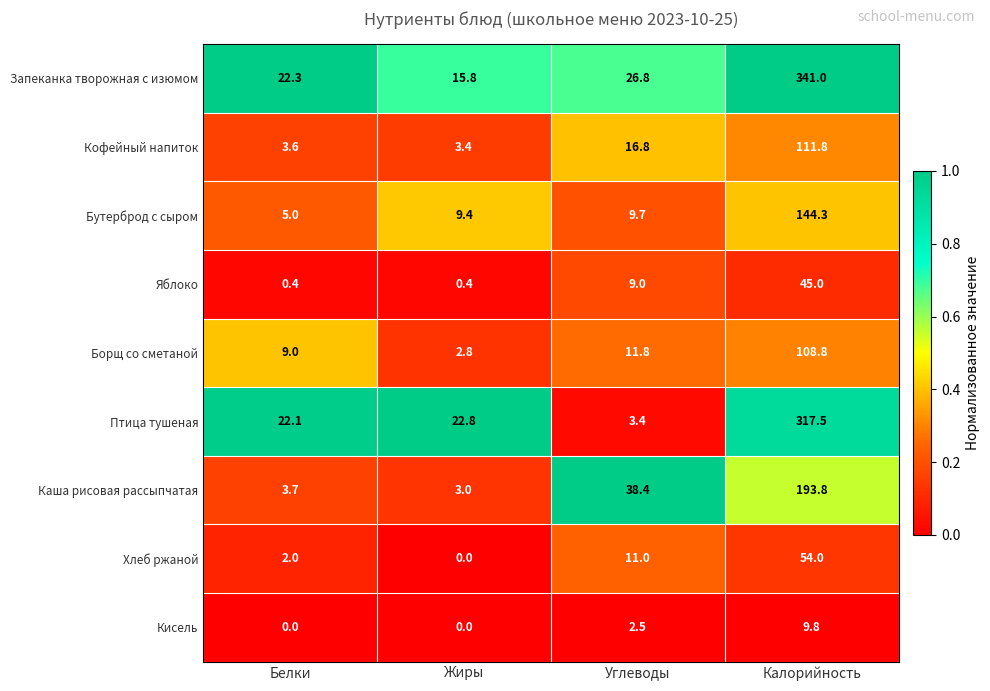

What is the approximate value of Борщ со сметаной at Углеводы?

11.8